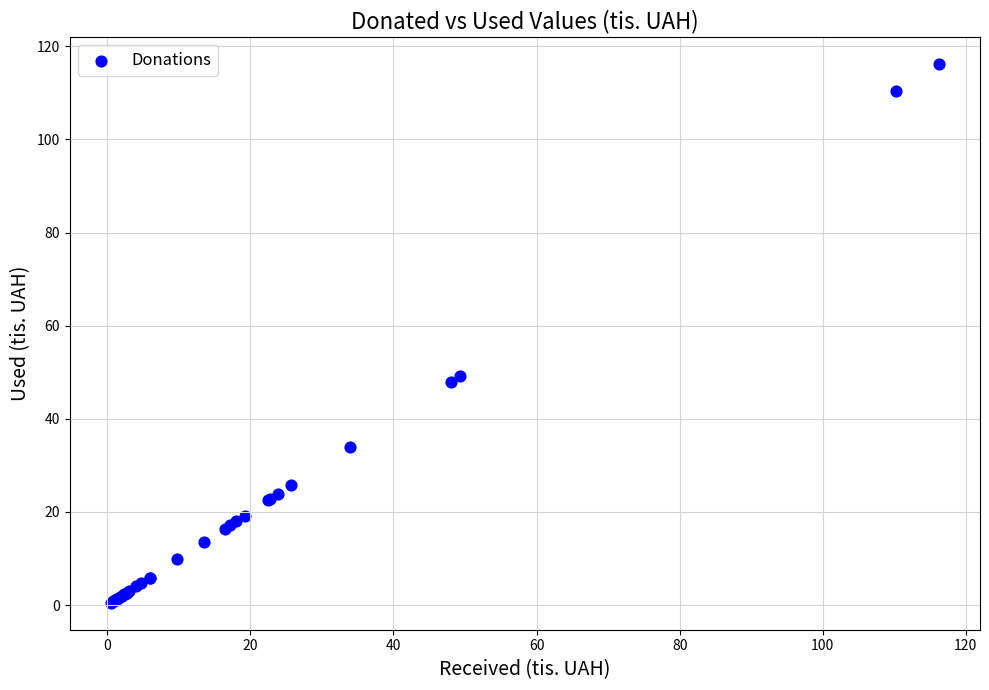

What Y value in the scatter plot is closest to 58?

49.3